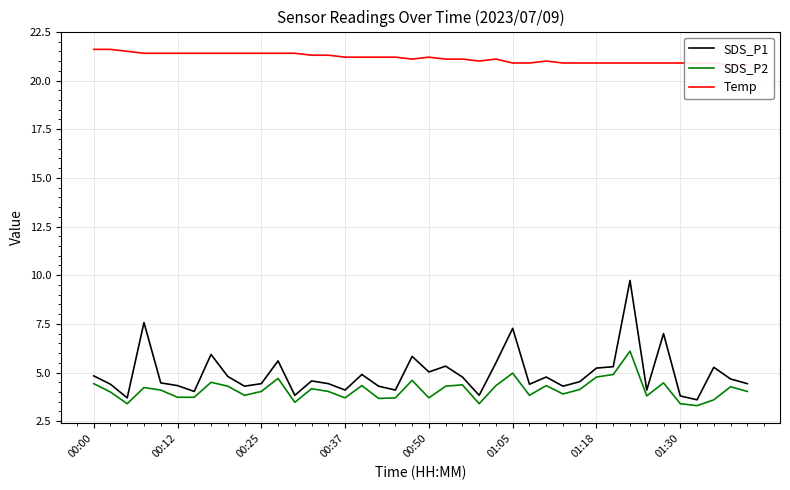

What is the highest value of the SDS_P2 series?

6.1